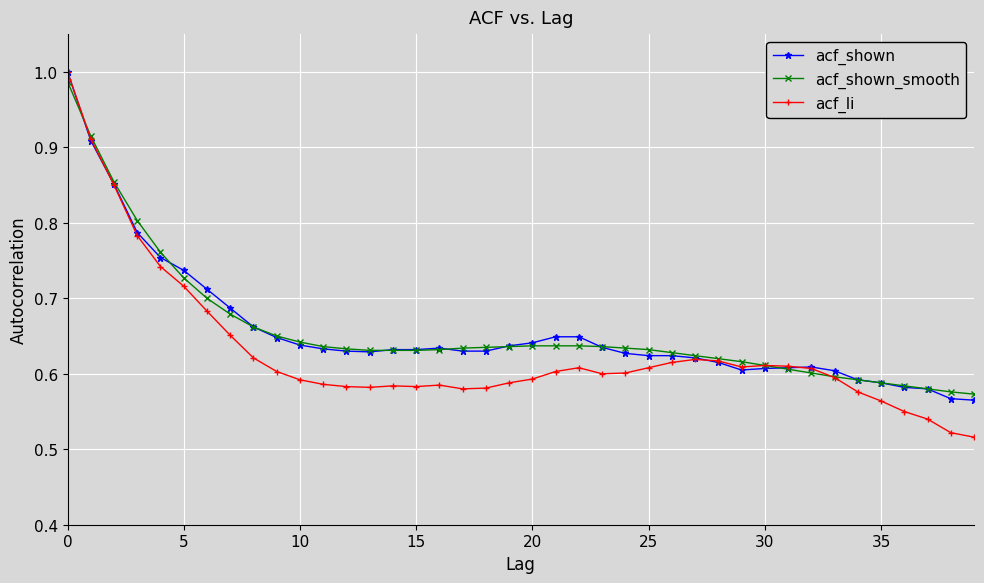

What are all the series names shown in the legend?

acf_shown, acf_shown_smooth, acf_li